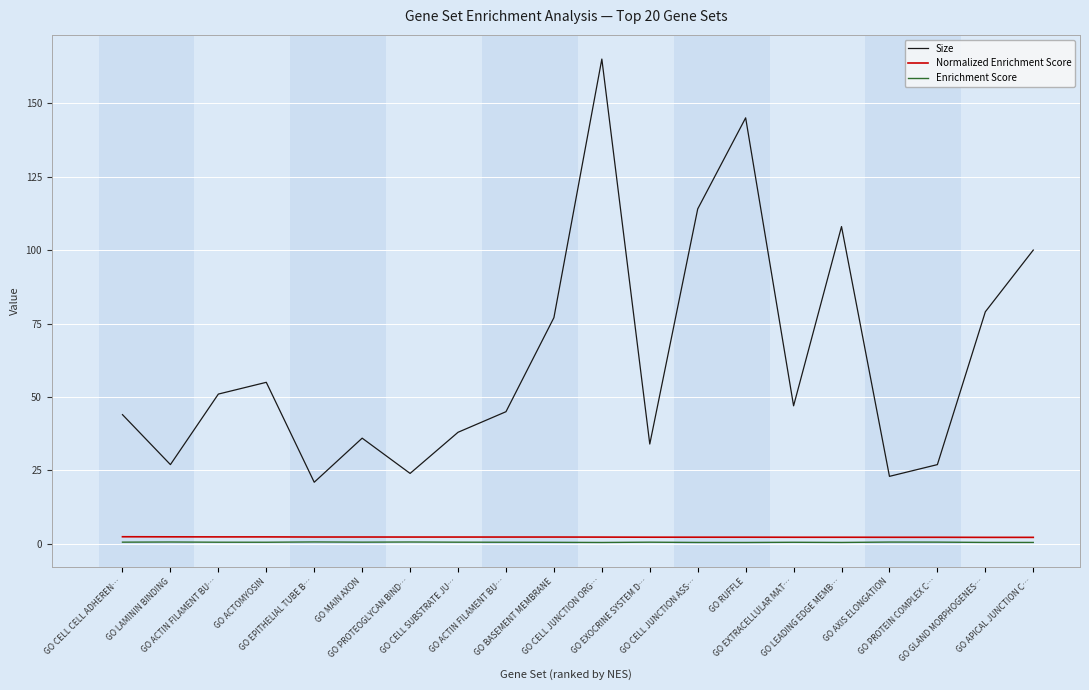

At which label does Enrichment Score reach its peak?

GO EPITHELIAL TUBE B…